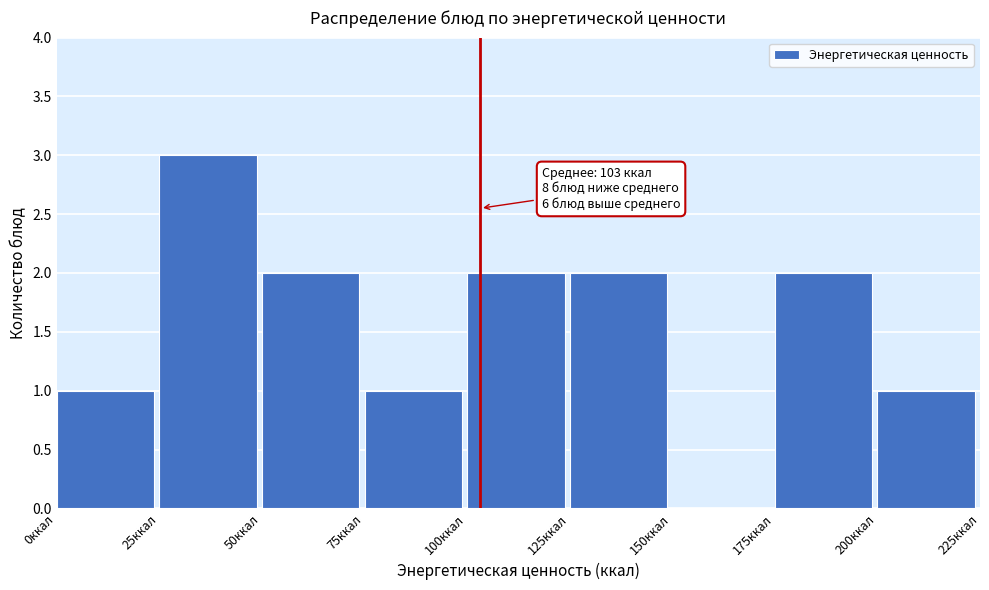

Over which range of the x-axis is the bar tallest?

25 to 50